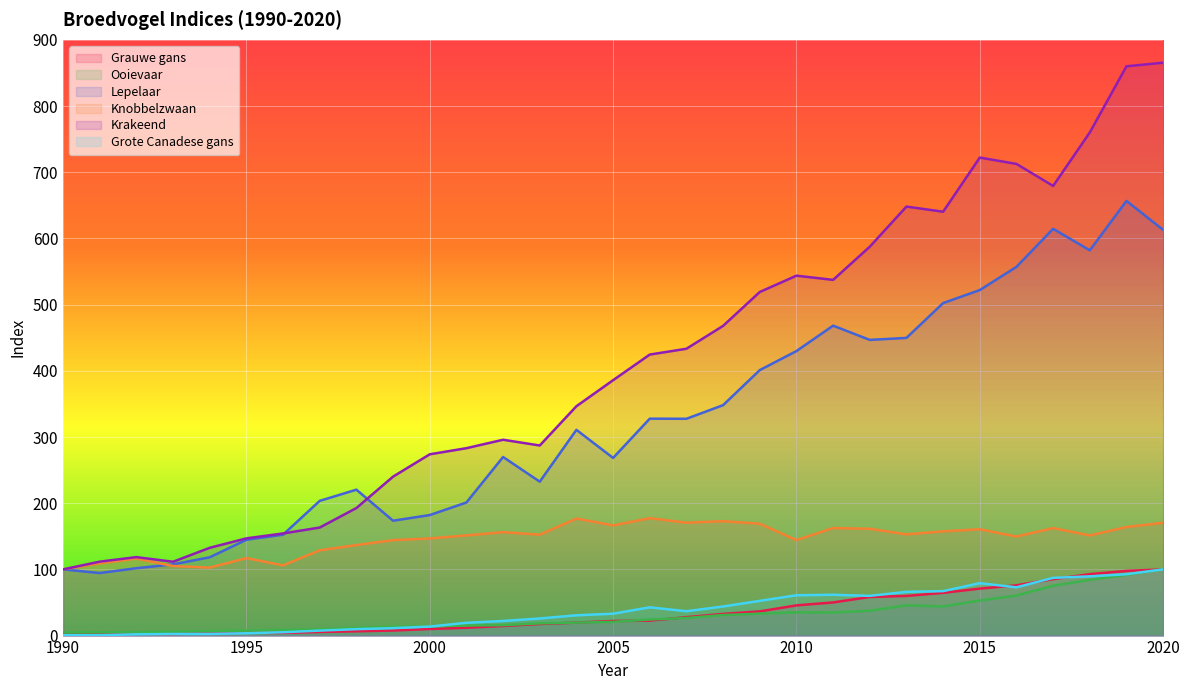

What is the sum of all Ooievaar values?

957.9